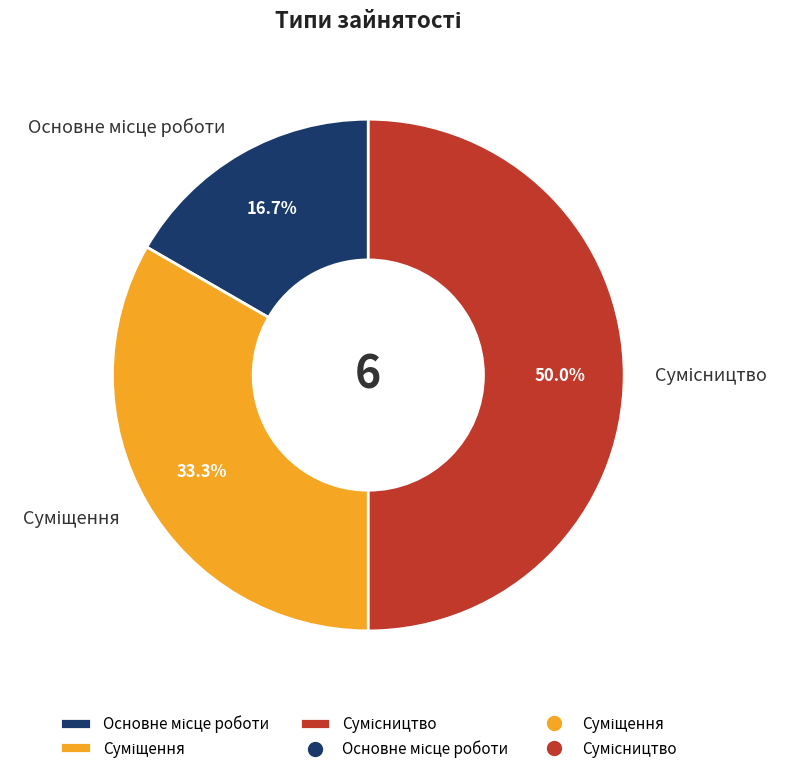

Which has a higher value, Сумісництво or Суміщення?

Сумісництво